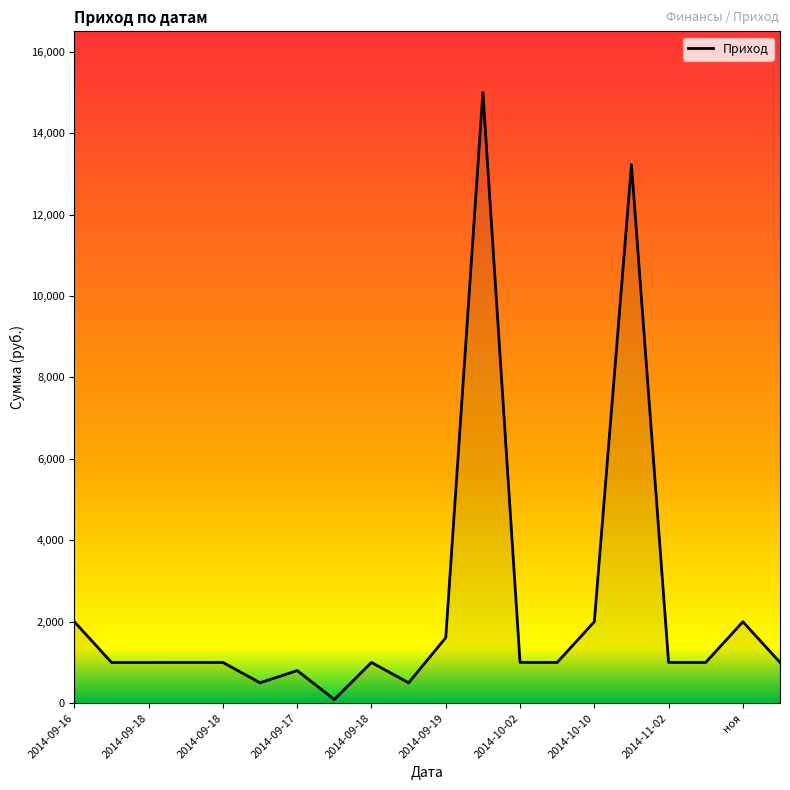

What is the greatest value displayed?

15000